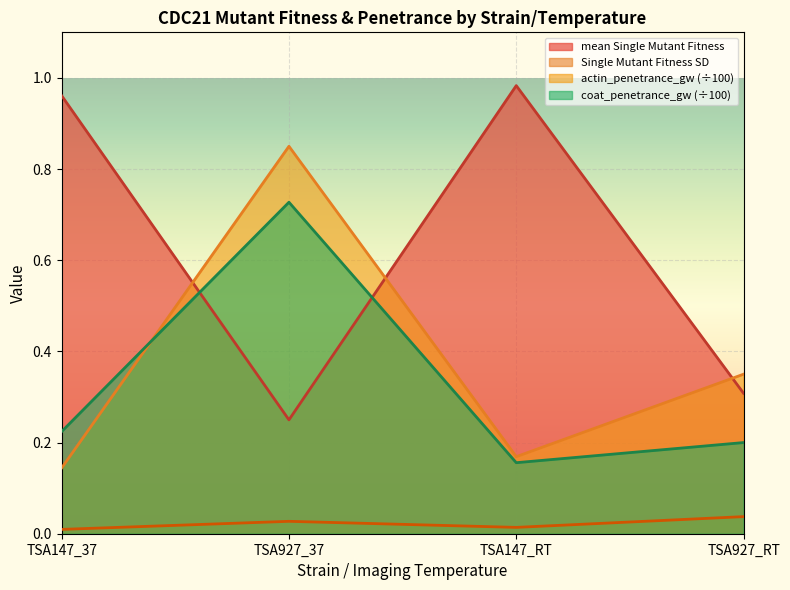

What is the sum of all actin_penetrance_gw values?

1.5